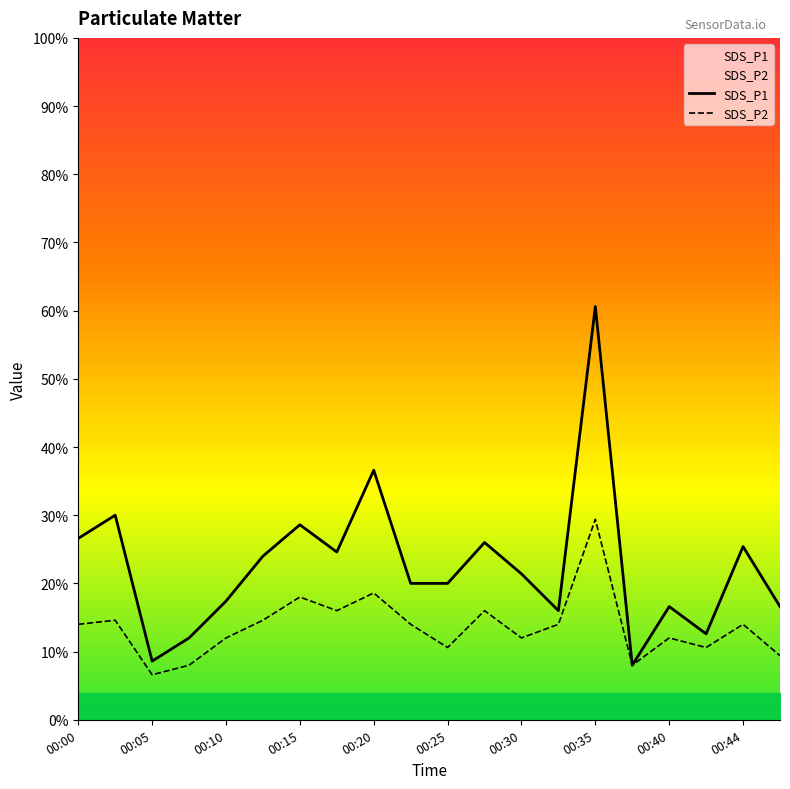

How many lines are shown in the chart?

2